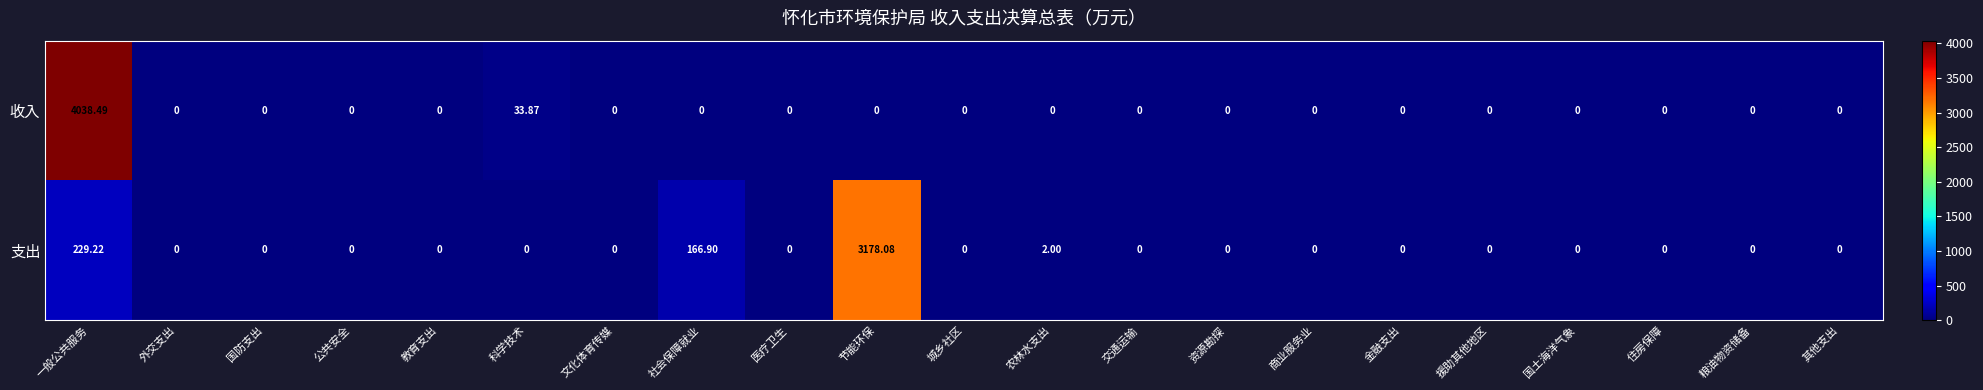

At which category is the sum across all series the highest?

一般公共服务